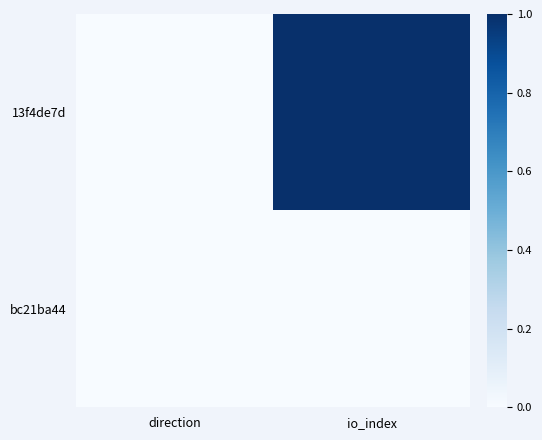

Between direction and io_index, which series saw the biggest shift?

13f4de7d